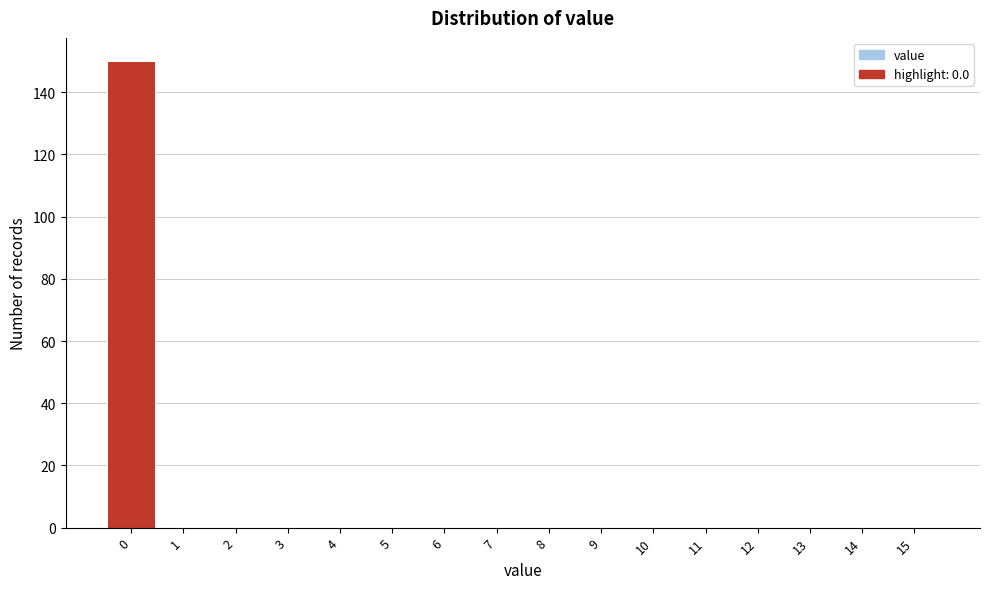

Reading left to right, list every bar in this chart as the range it spans on the x-axis followed by its height. The values are not printed on the chart, so give them approximately, as read against the axis.

-0.5 to 0.5: 150
0.5 to 1.5: 0
1.5 to 2.5: 0
2.5 to 3.5: 0
3.5 to 4.5: 0
4.5 to 5.5: 0
5.5 to 6.5: 0
6.5 to 7.5: 0
7.5 to 8.5: 0
8.5 to 9.5: 0
9.5 to 10.5: 0
10.5 to 11.5: 0
11.5 to 12.5: 0
12.5 to 13.5: 0
13.5 to 14.5: 0
14.5 to 15.5: 0